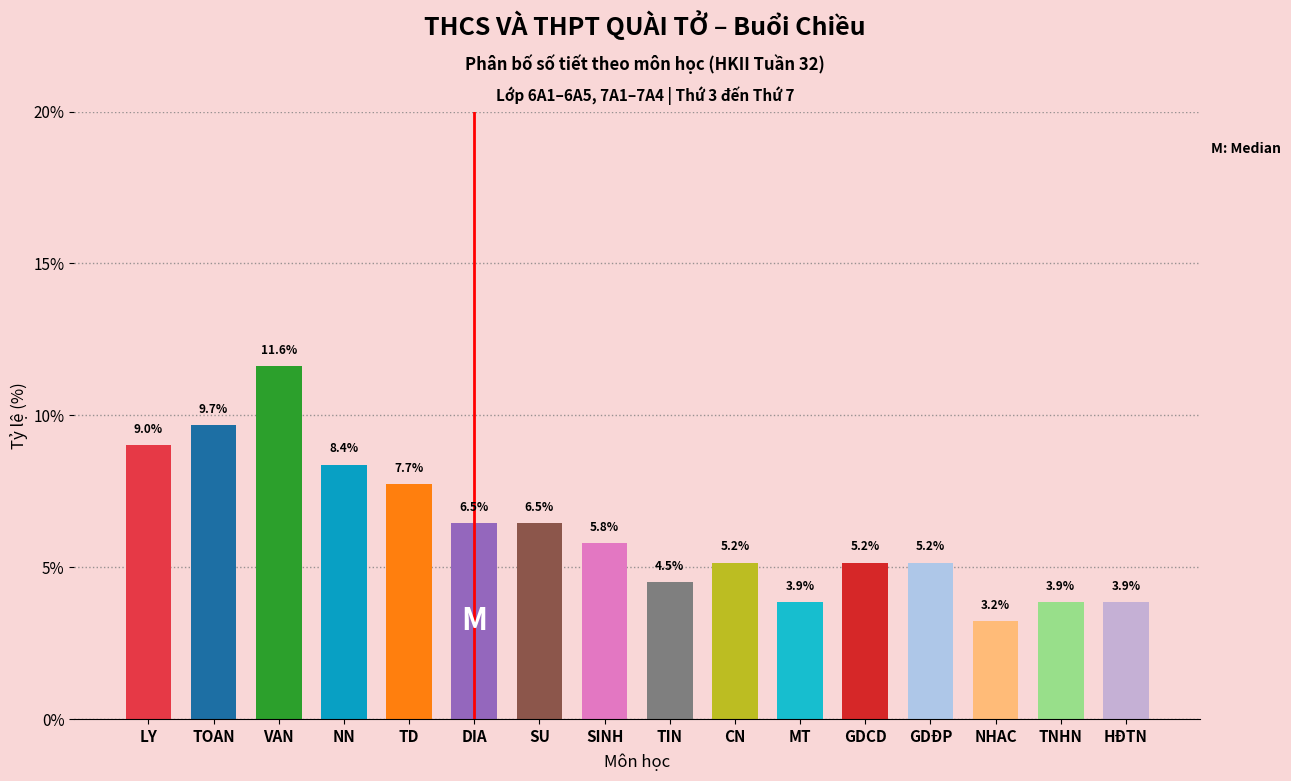

Reading right to left, what are all the values shown in this chart?

HĐTN=3.9	TNHN=3.9	NHAC=3.2	GDĐP=5.2	GDCD=5.2	MT=3.9	CN=5.2	TIN=4.5	SINH=5.8	SU=6.5	DIA=6.5	TD=7.7	NN=8.4	VAN=11.6	TOAN=9.7	LY=9.0